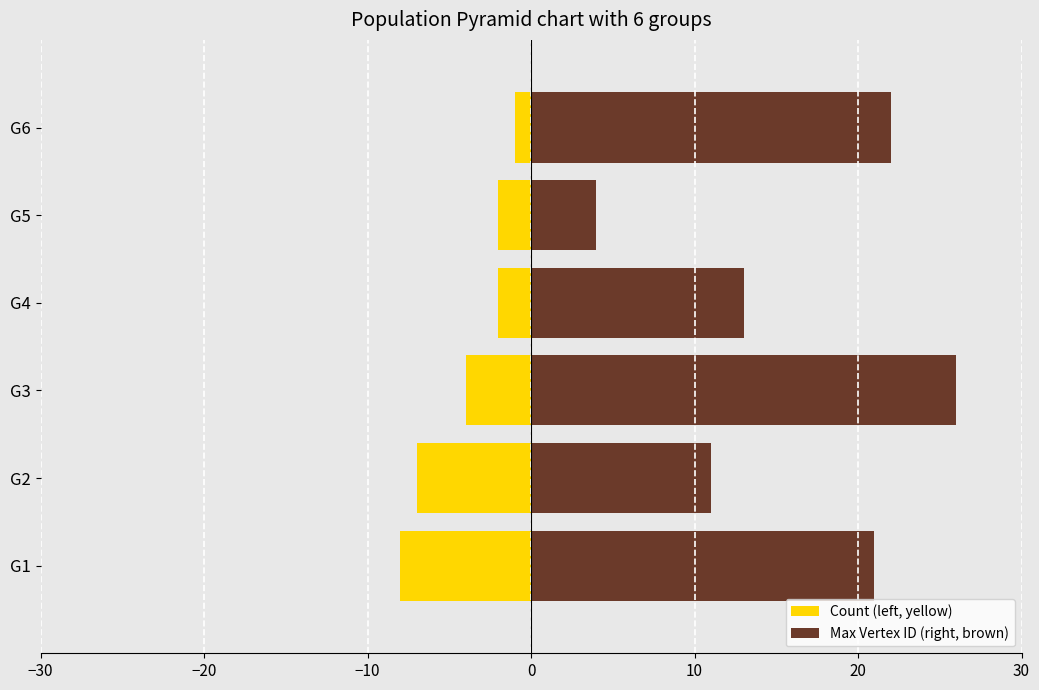

Count the number of categories in the chart.

6